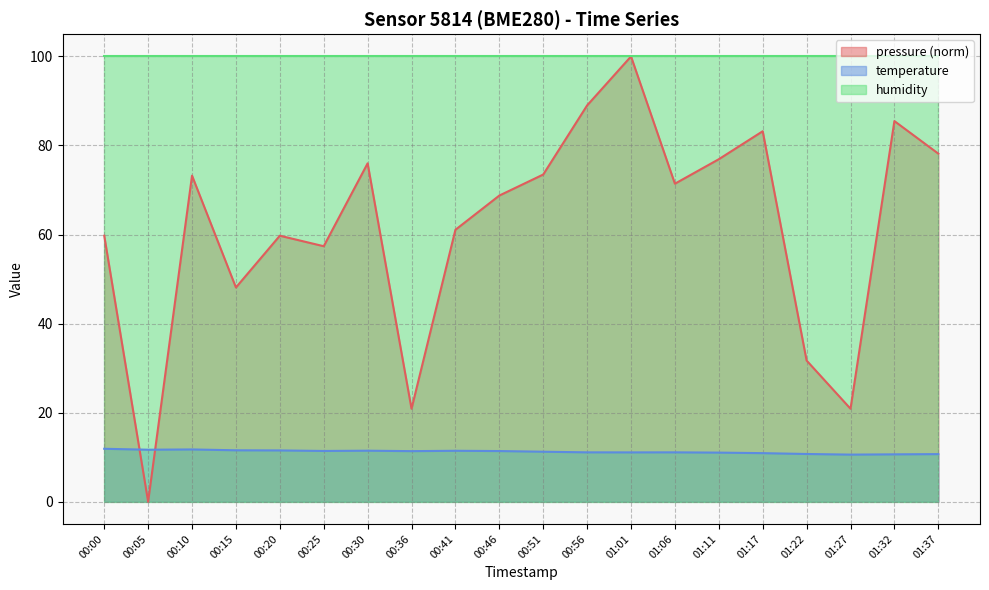

What is the label of the 4th point from the right?

01:22